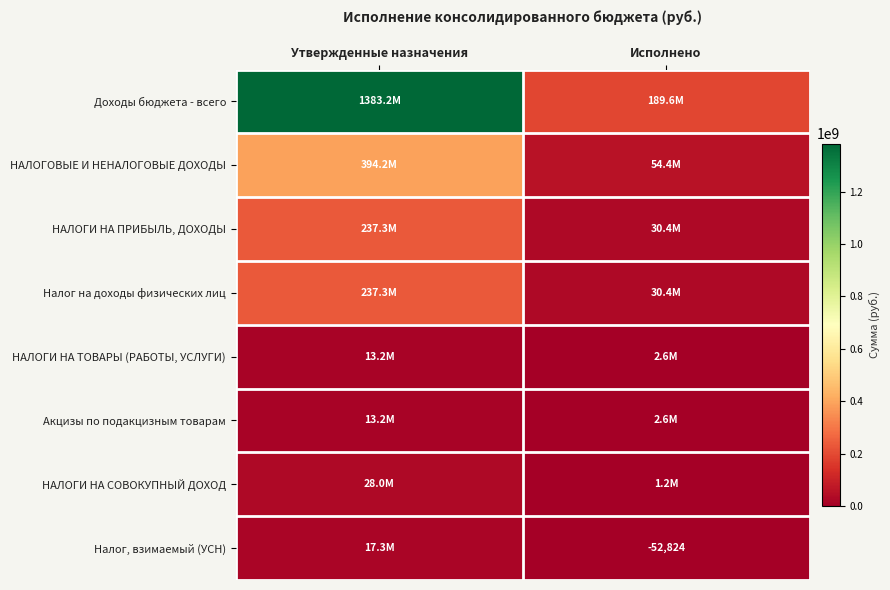

What is the total value across all series at Исполнено?

311281270.6